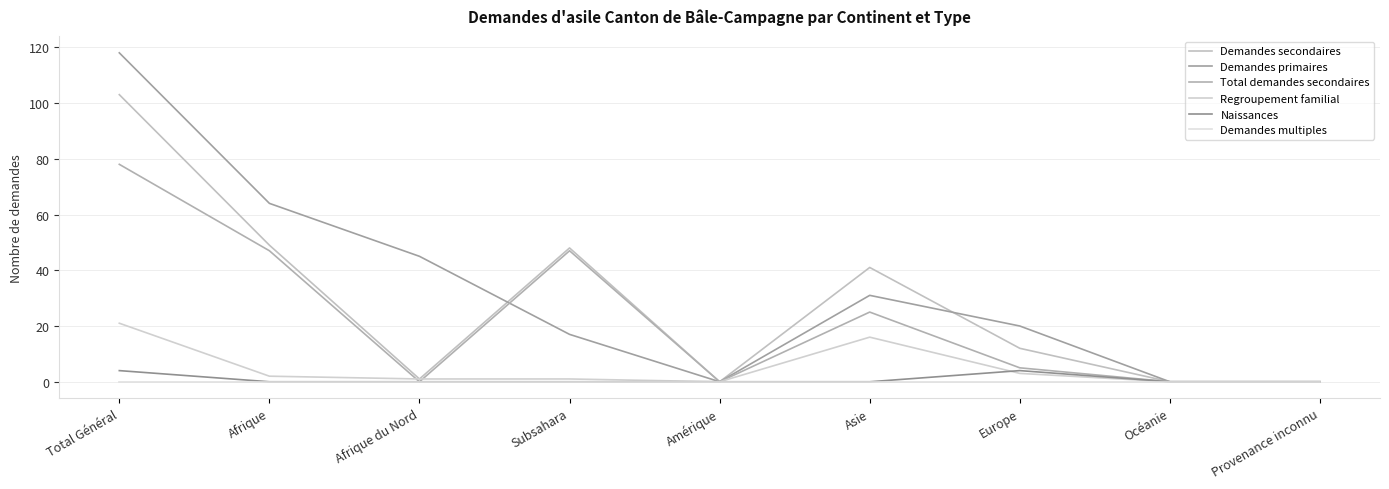

How many lines are shown in the chart?

6